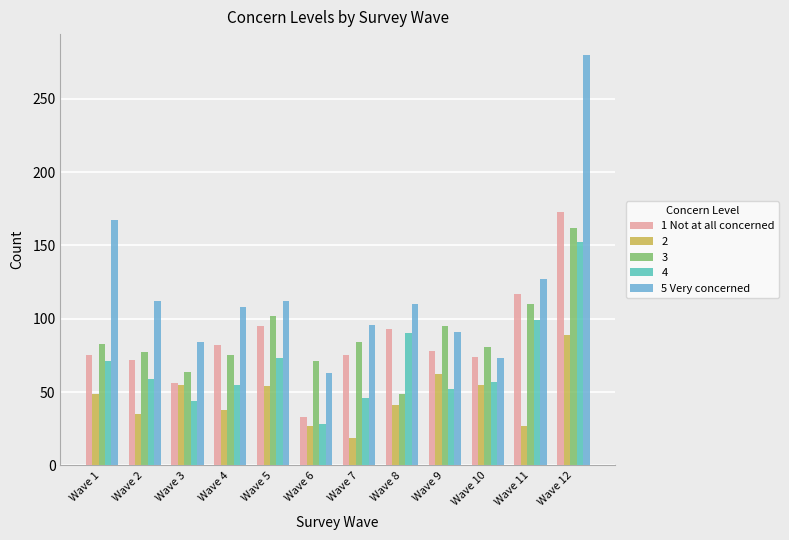

What is the sum of the 3 values at Wave 9 and Wave 5?

197